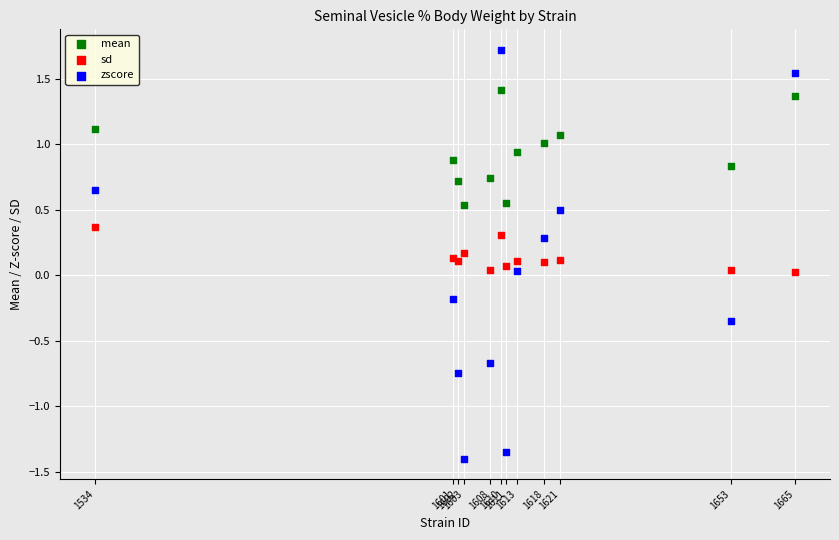

What are all the series names shown in the legend?

mean, sd, zscore